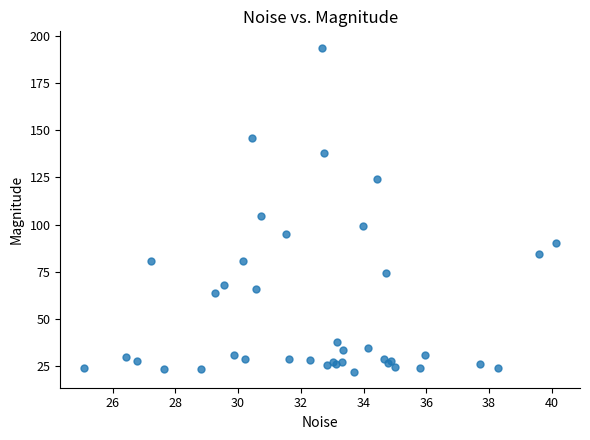

What Y value in the scatter plot is closest to 107?

104.6